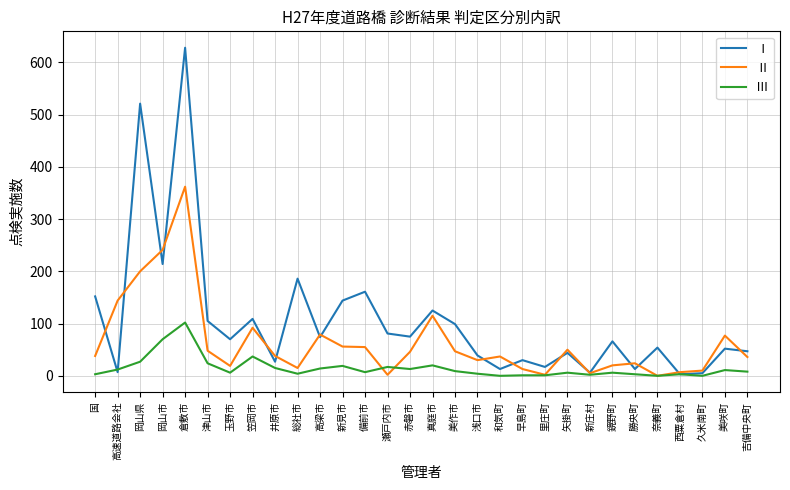

What is the maximum value for Ⅱ?

362